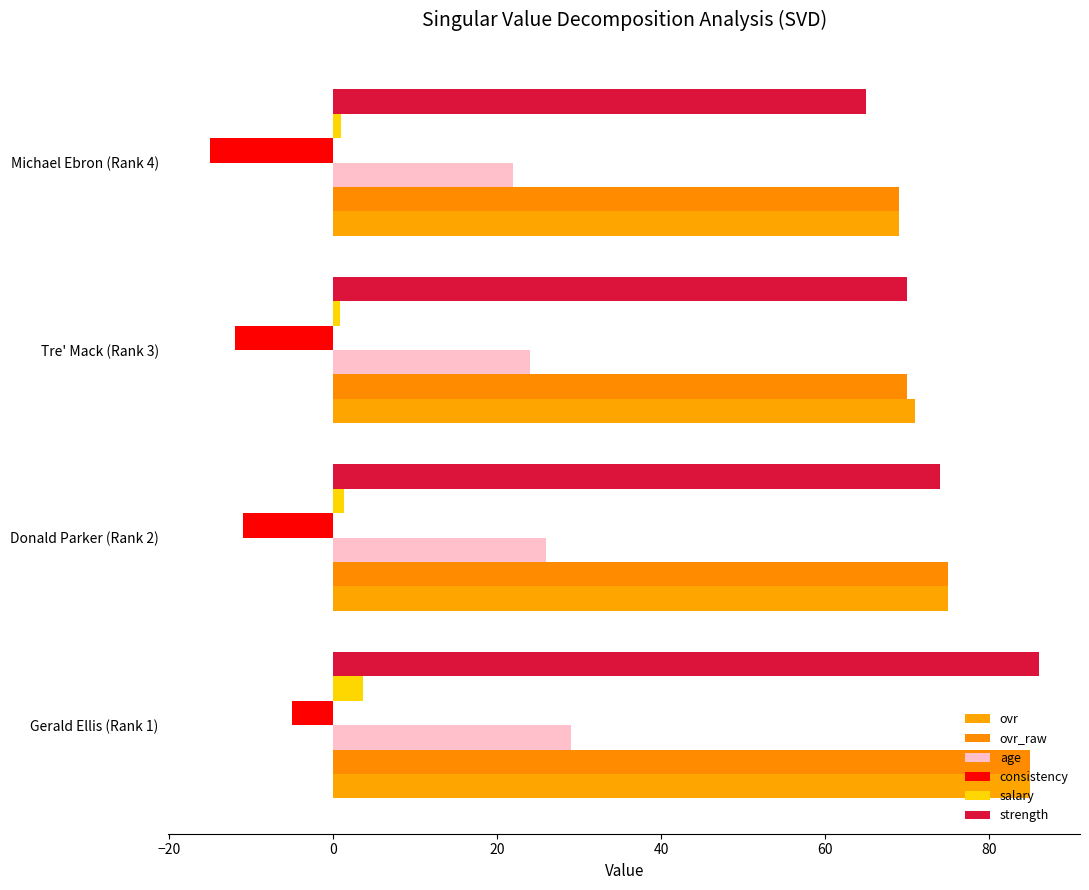

At how many categories does at least one series exceed 37?

4